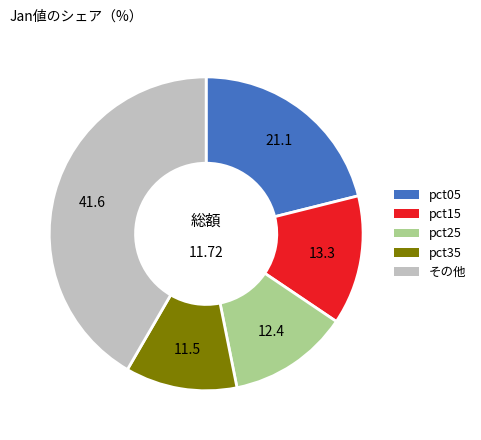

Which slice is the largest?

その他